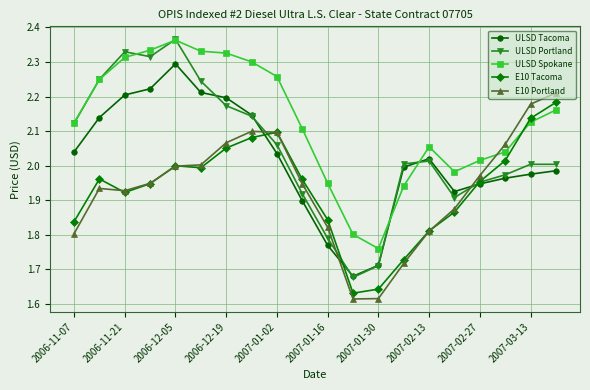

Which series has the largest range (max minus min)?

ULSD Portland